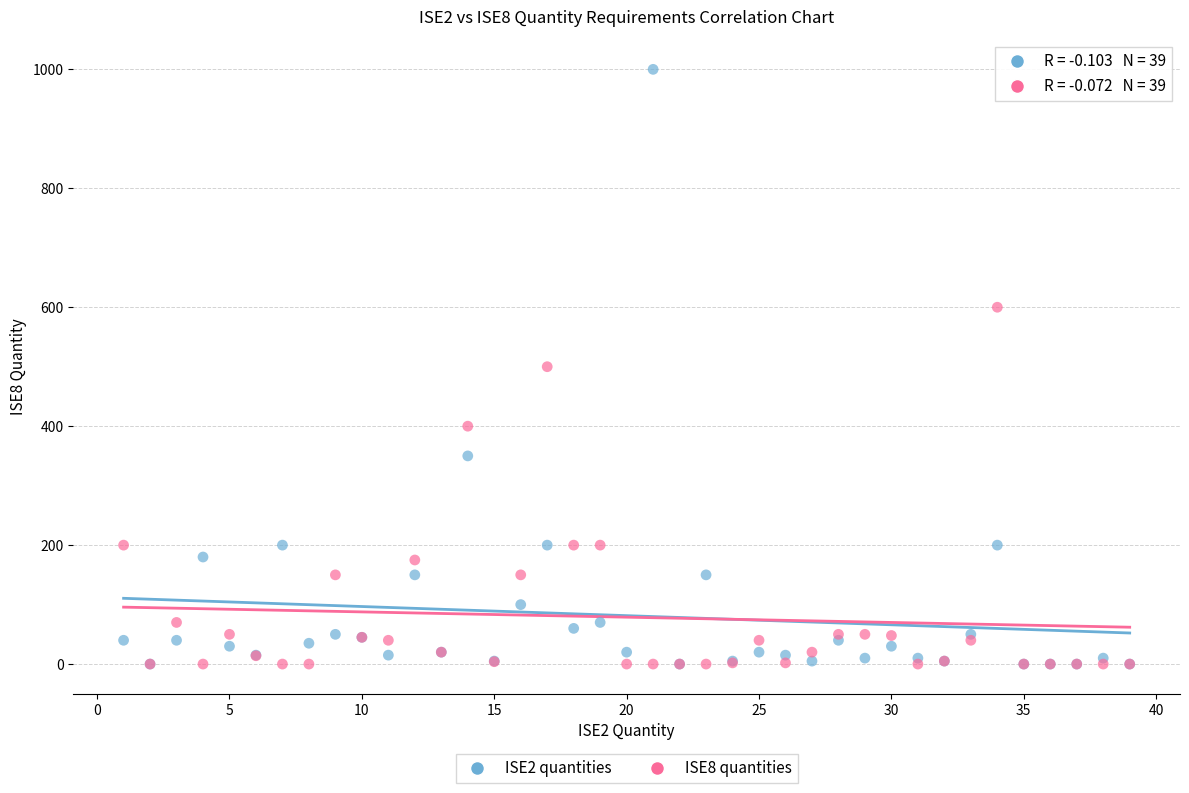

Which series has the largest Y range (max minus min)?

ISE2 quantities